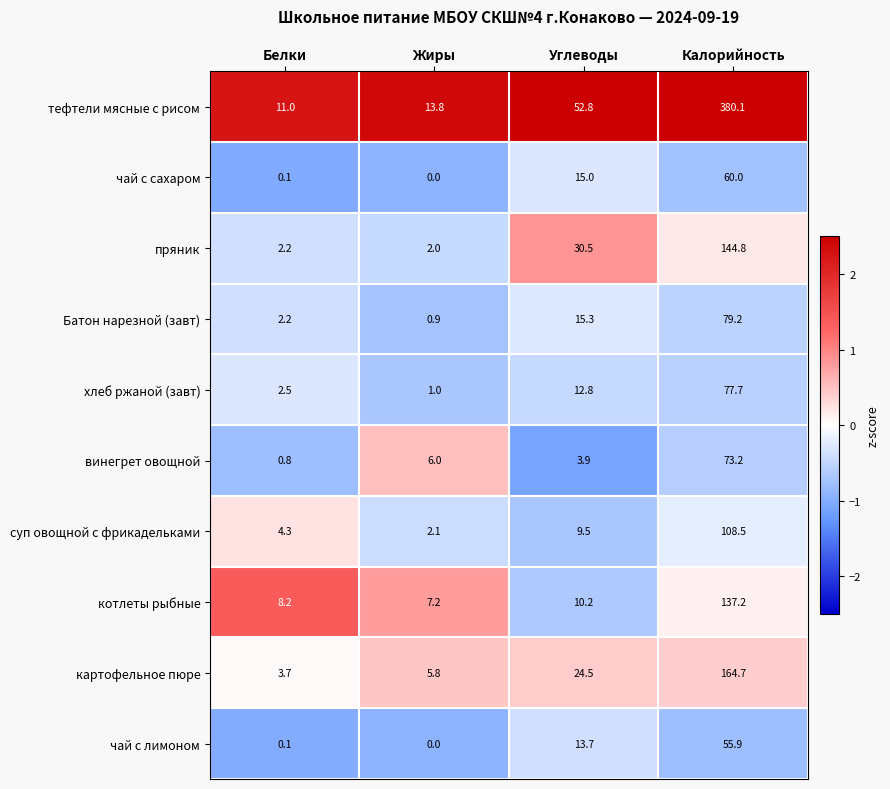

Where is чай с сахаром nearest to the value 30?

Углеводы